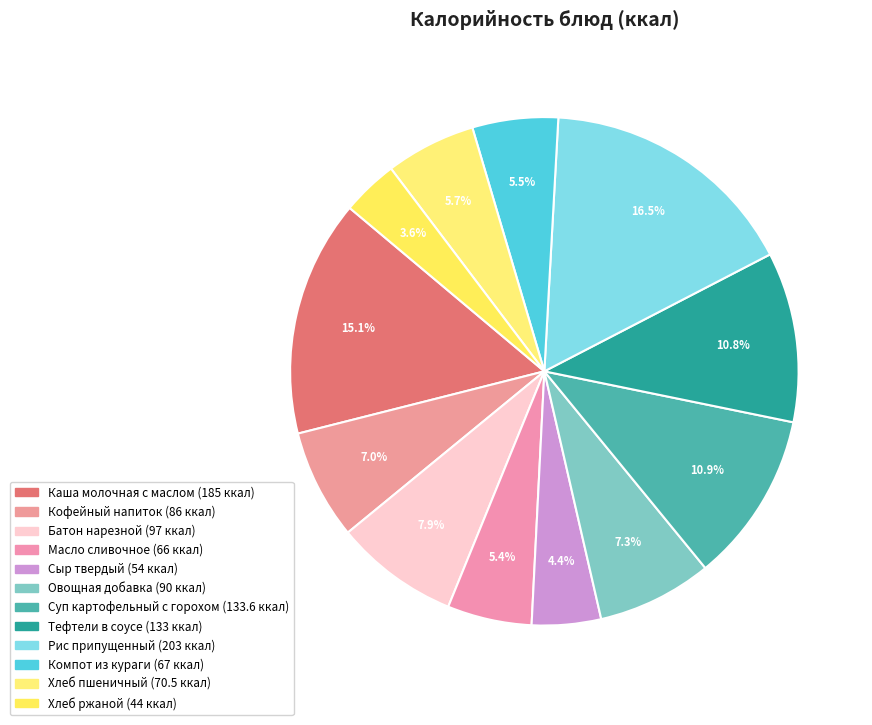

What is the ratio of the value at Хлеб пшеничный to the value at Рис припущенный?

0.3